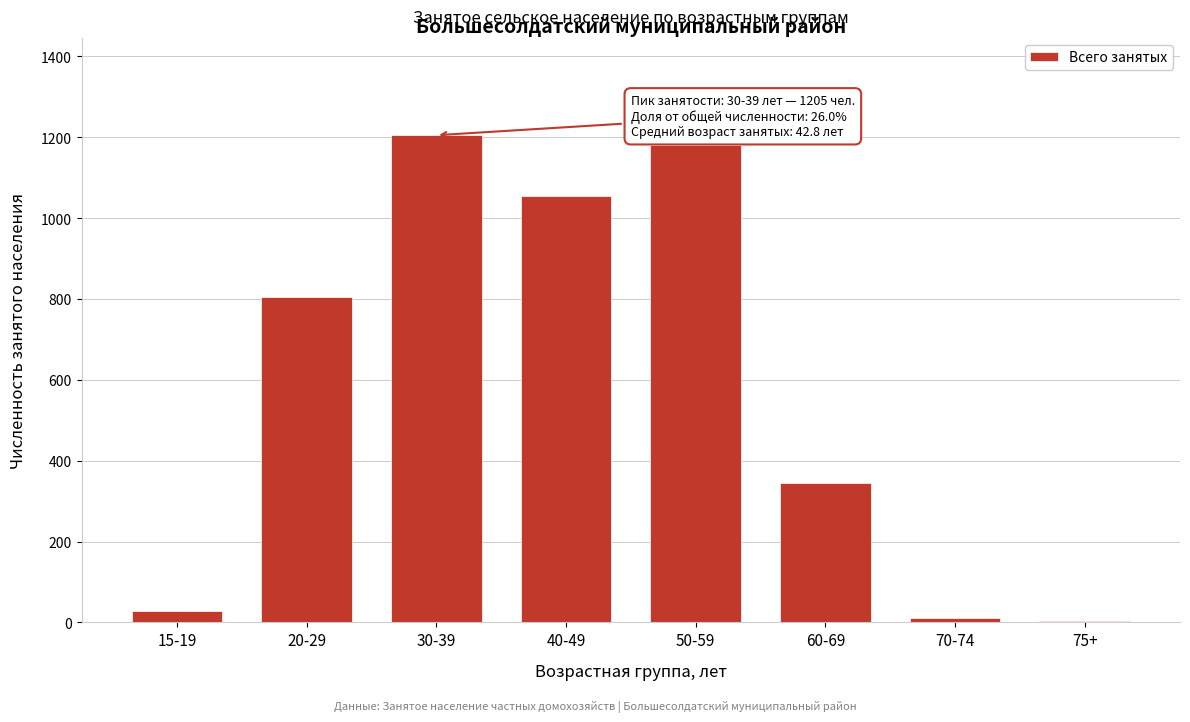

Reading left to right, transcribe all the data shown in this chart.

15-19=28	20-29=804	30-39=1205	40-49=1055	50-59=1180	60-69=344	70-74=10	75+=3